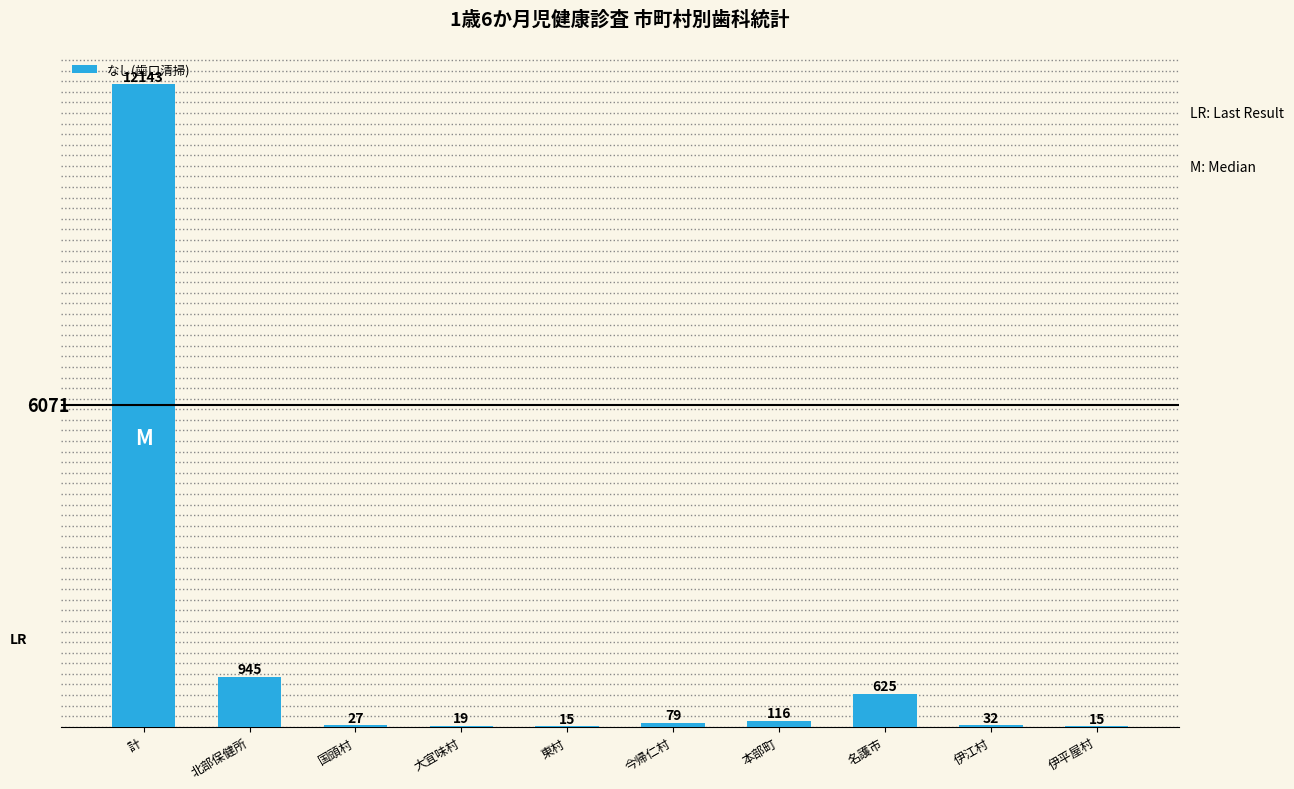

What is the difference between the values at 大宜味村 and 名護市?

606